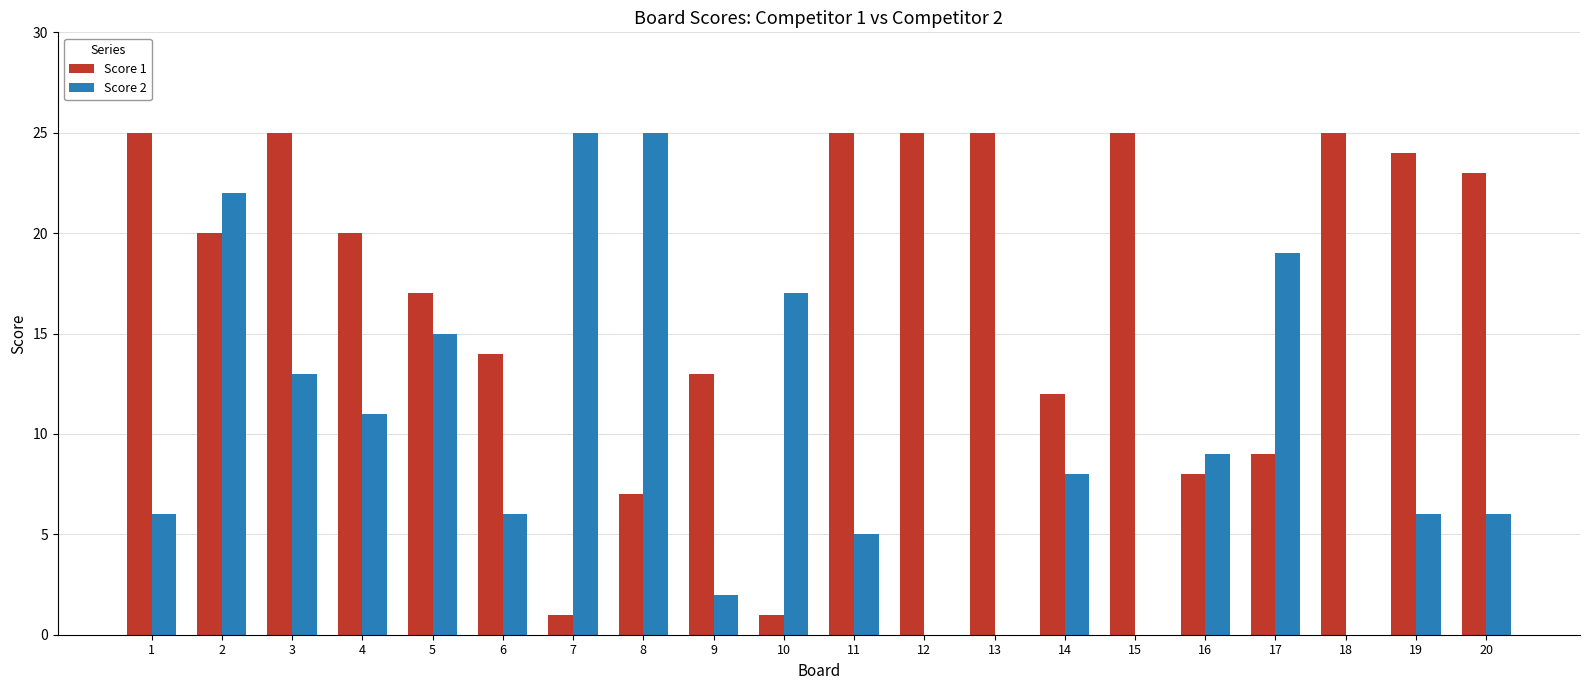

Count the number of categories in the chart.

20